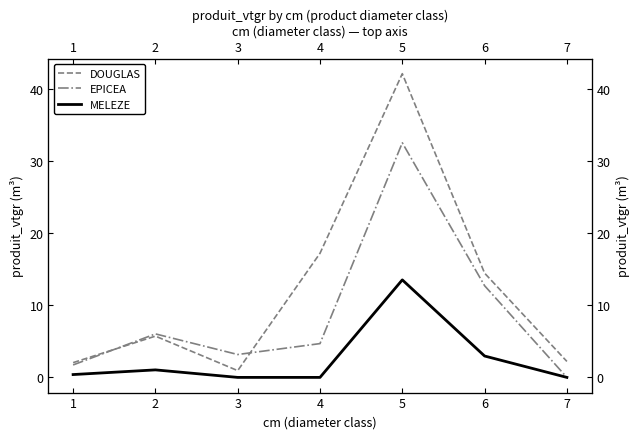

Rank the series at 1 from lowest to highest value.

MELEZE, EPICEA, DOUGLAS